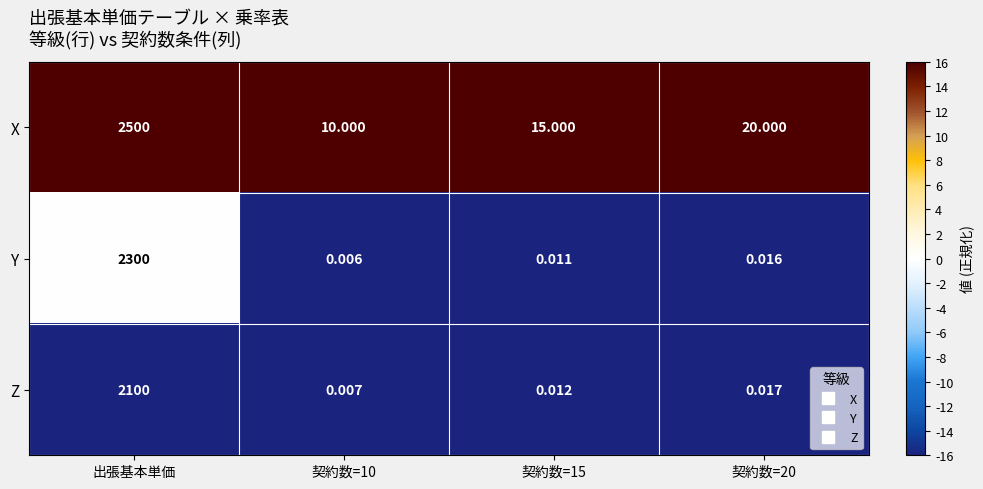

List the series in order of their peak value, lowest first.

Z, Y, X